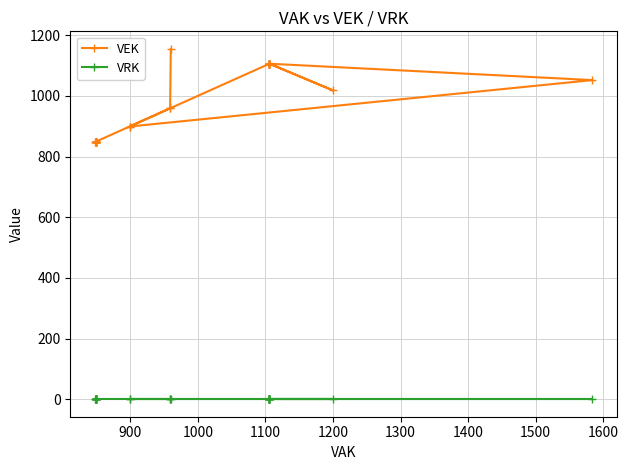

What is the maximum value for VEK?

1155